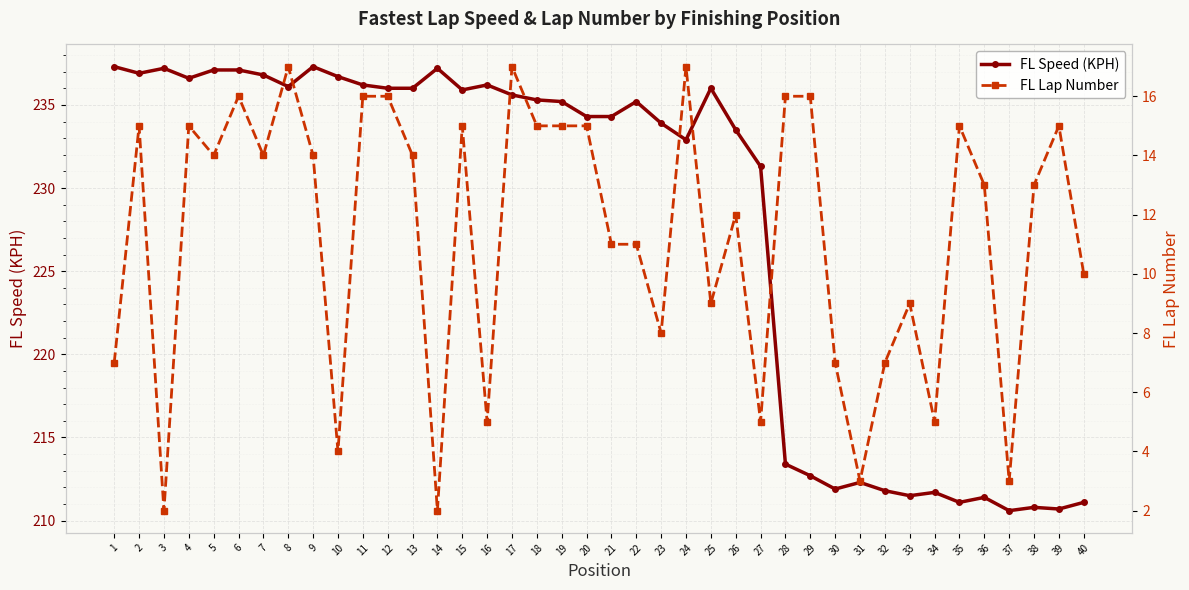

True or false: FL Speed (KPH) and FL Lap Number intersect in this chart.

False